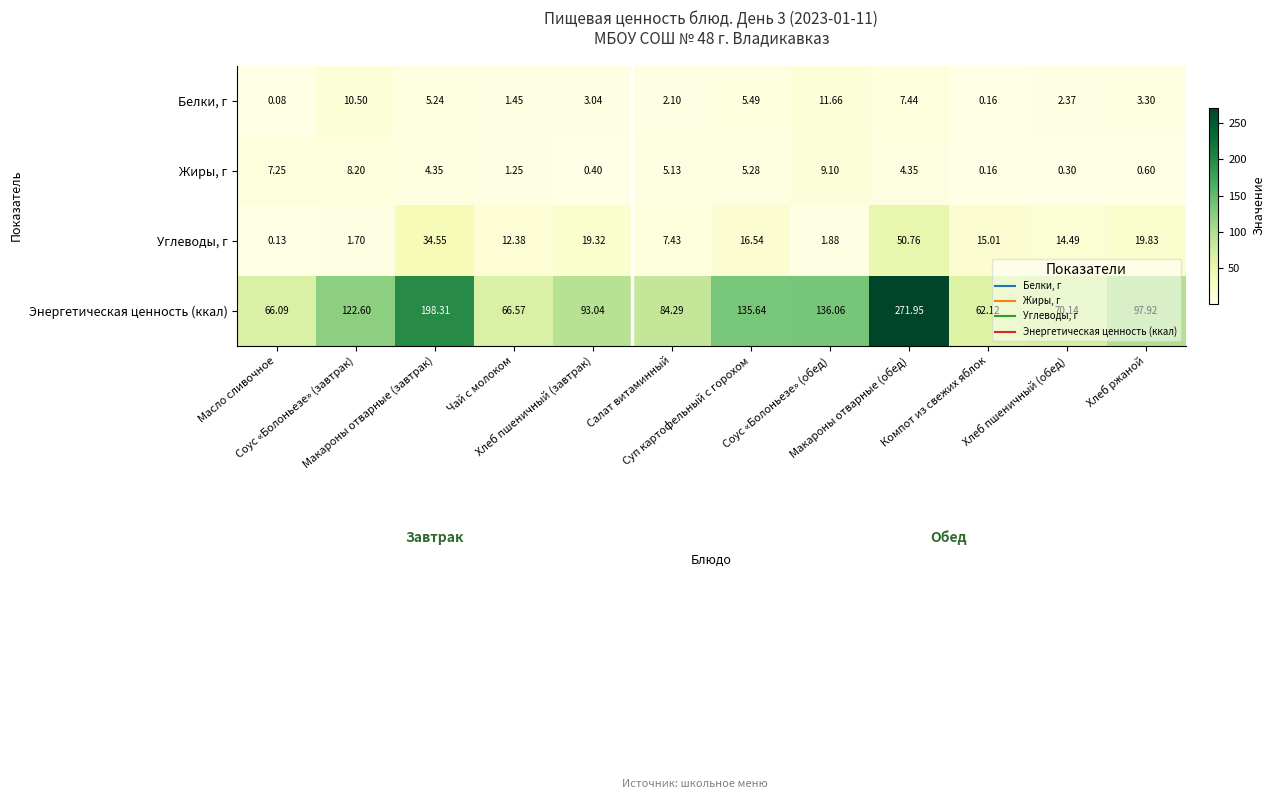

Which series has the largest range (max minus min)?

Энергетическая ценность (ккал)